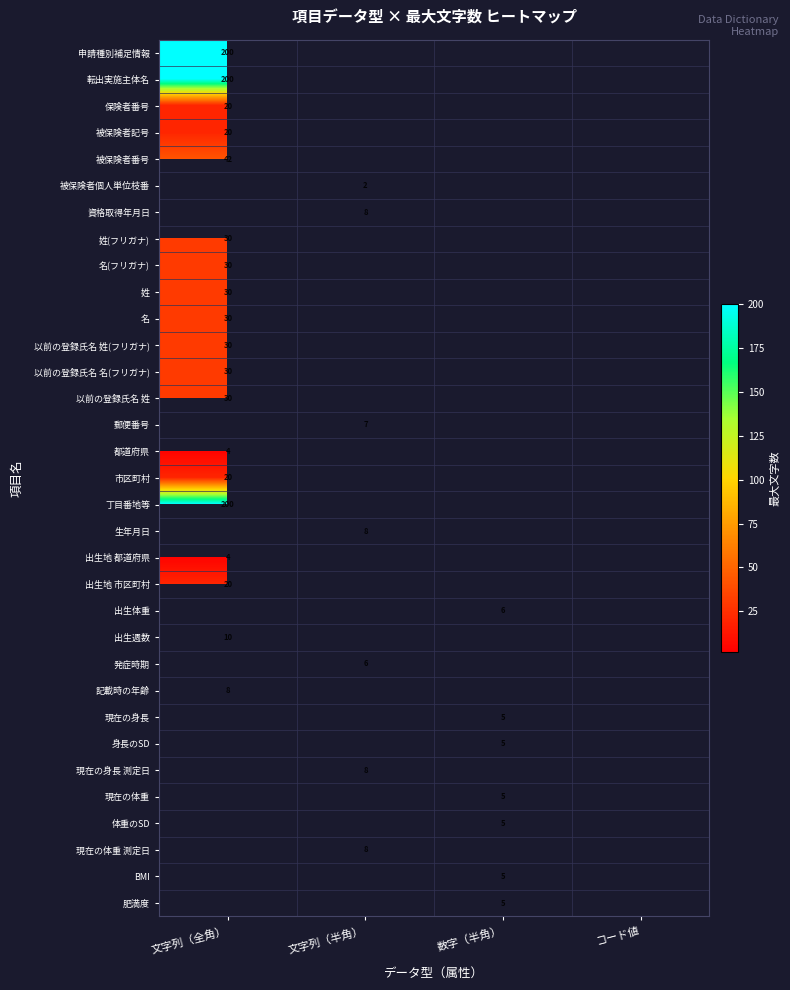

True or false: 保険者番号 has a value of 20 at 文字列（全角）.

True